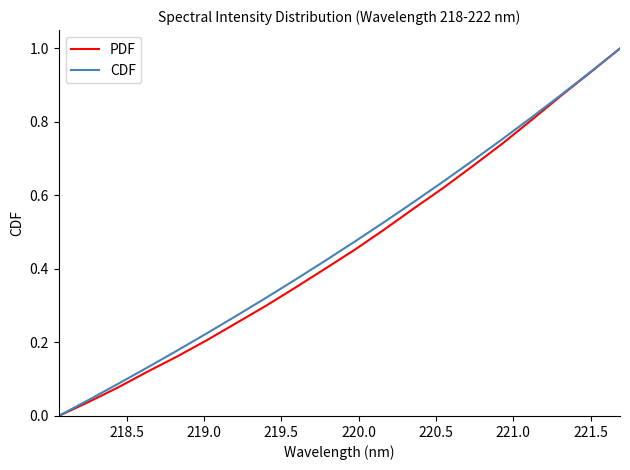

What is the highest value of the CDF series?

1.0